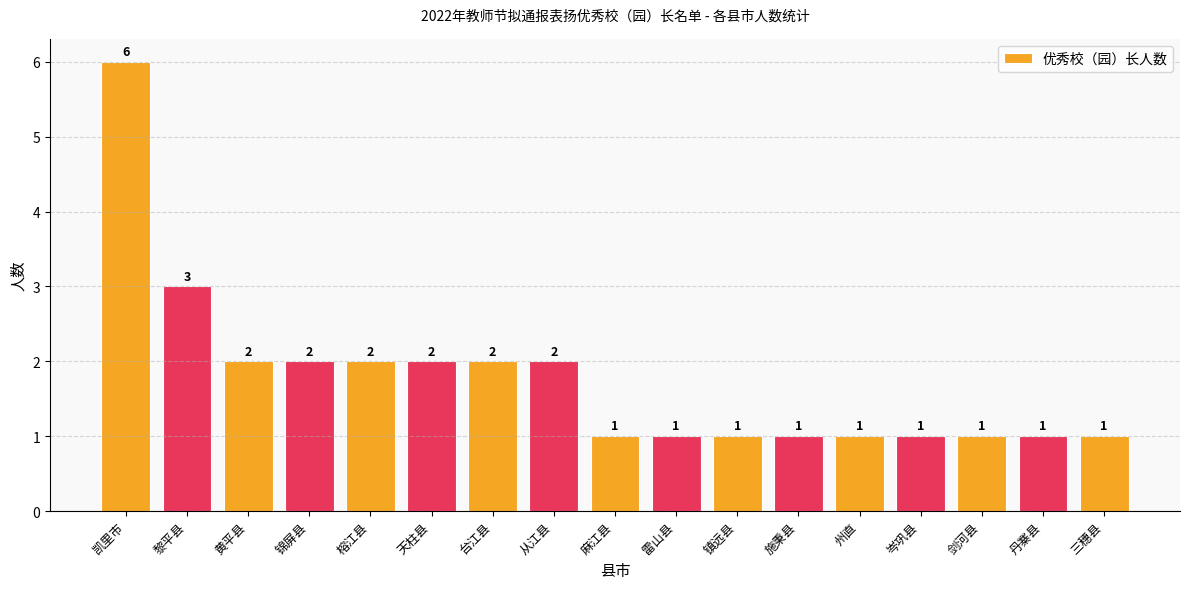

At which label is the value closest to 3?

黎平县